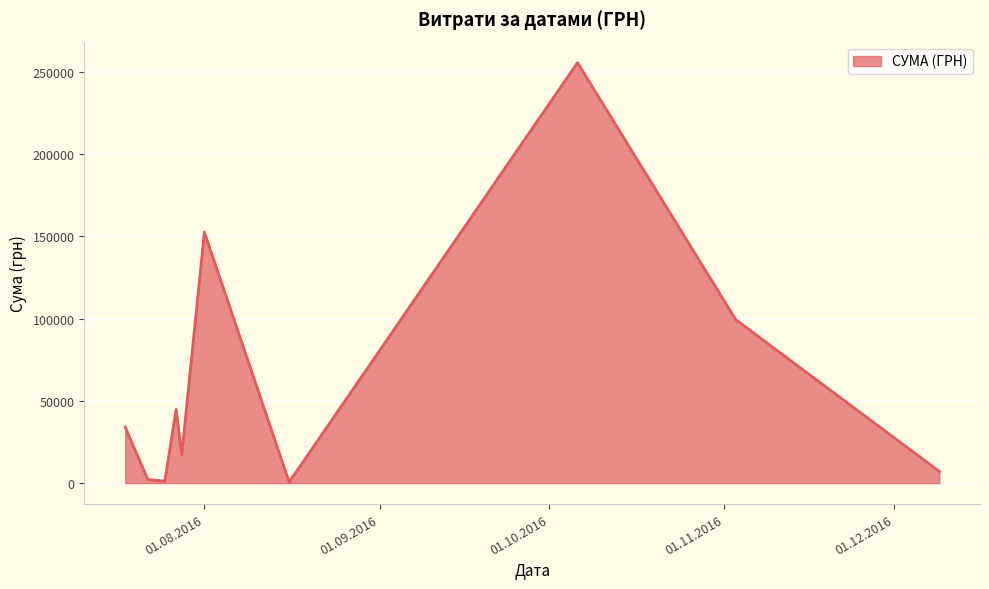

What is the greatest value displayed?

255550.2